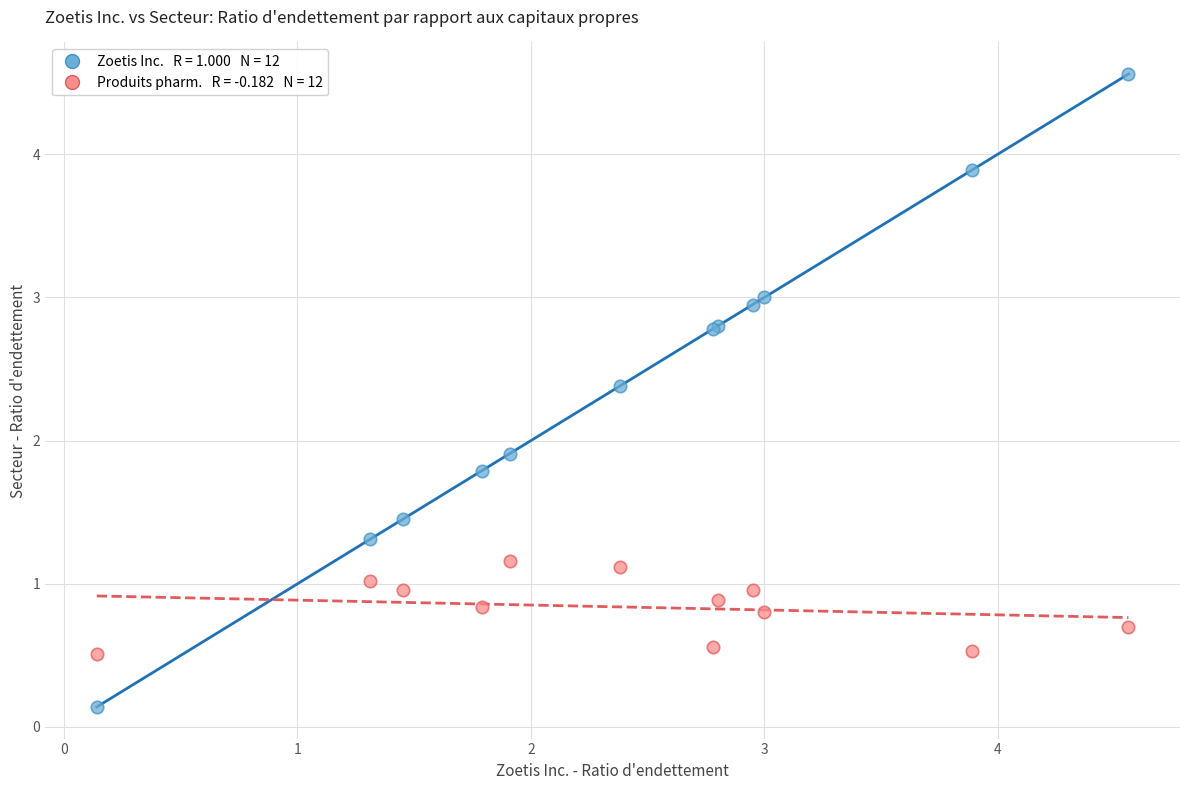

Across all series, what Y value is closest to 2?

1.9